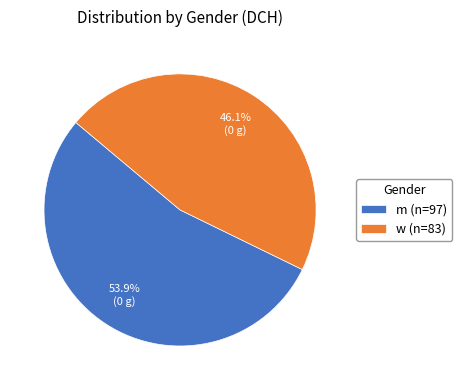

To the nearest percent, what portion does m represent?

54%